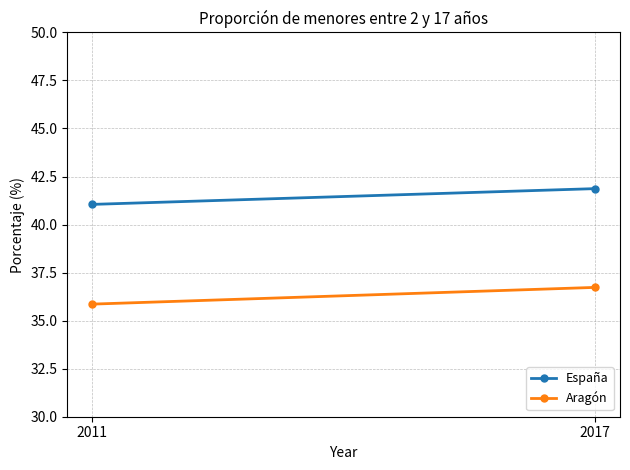

At which category is the sum across all series the highest?

2017